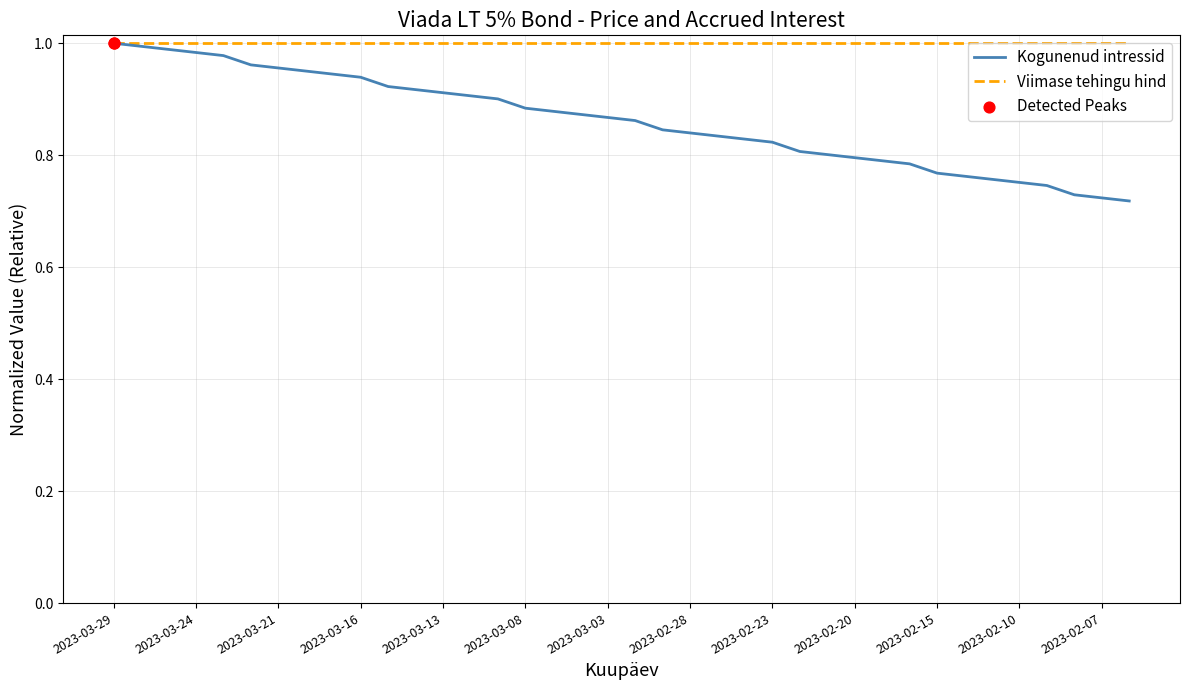

Which series has the largest range (max minus min)?

Kogunenud intressid